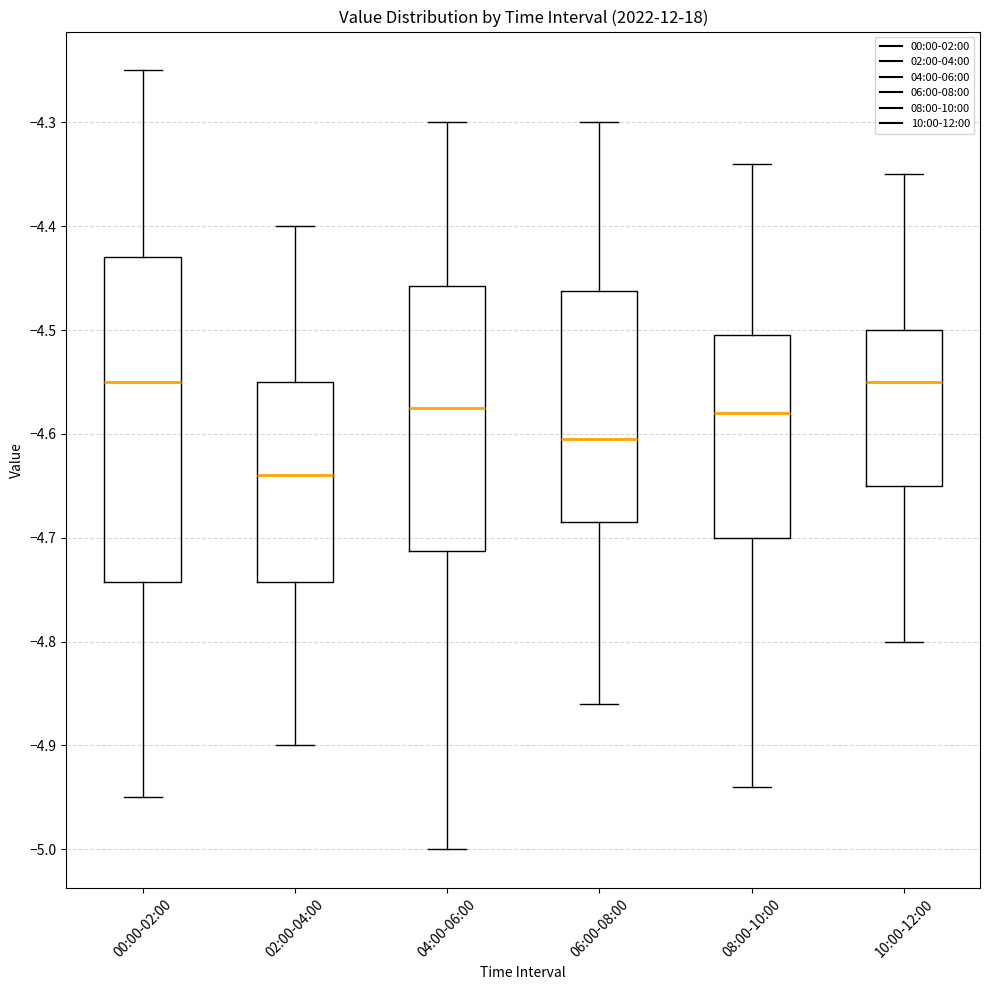

Where does the upper whisker of the box for 06:00-08:00 end on the y-axis? The values are not printed on the chart, so give them approximately, as read against the axis.

-4.30